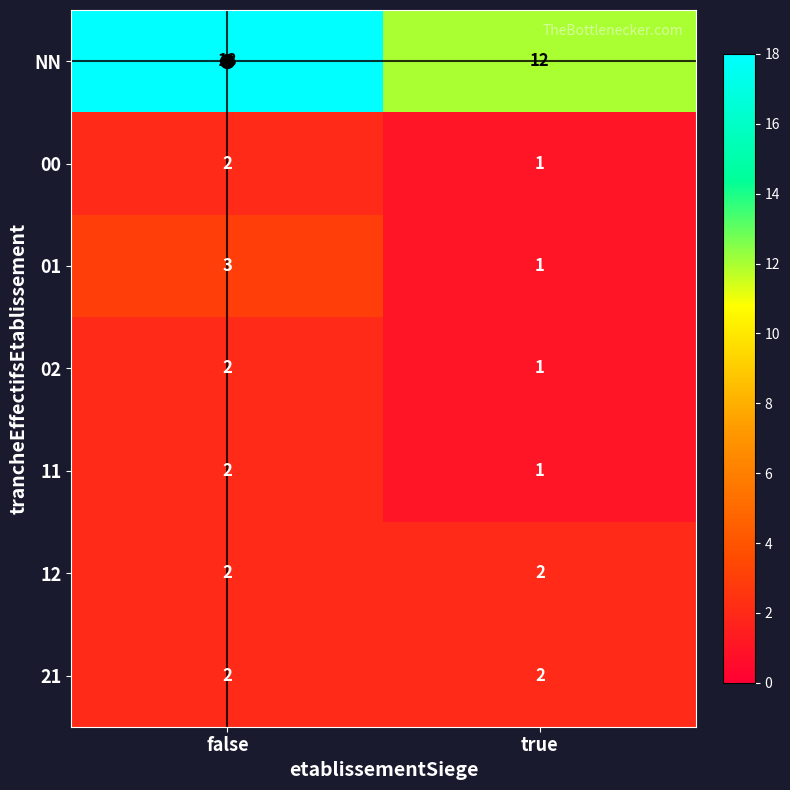

Which category has the lowest value in the 11 series?

true